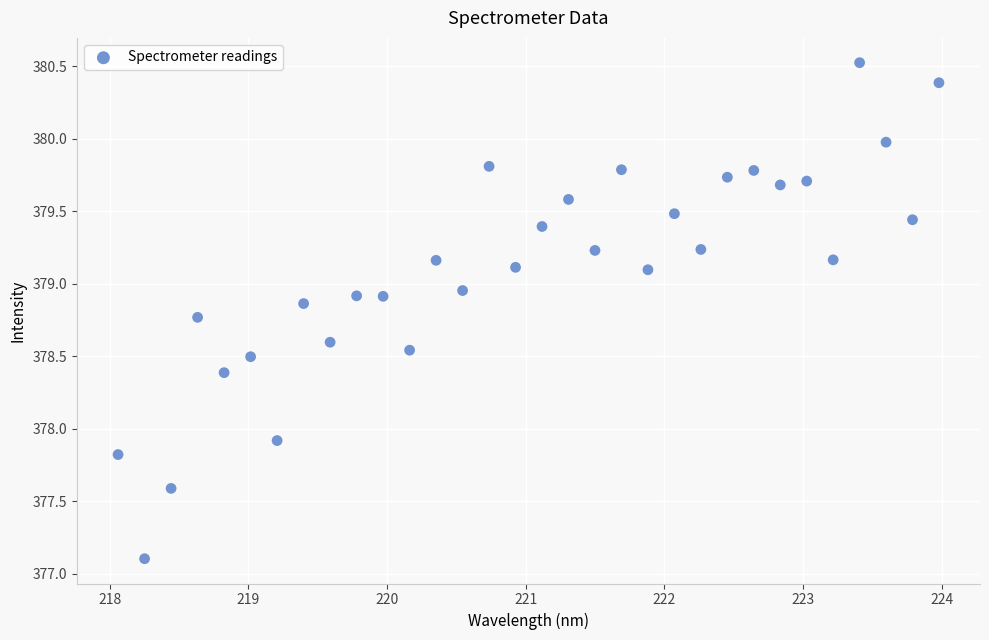

What Y value in the scatter plot is closest to 378?

377.9